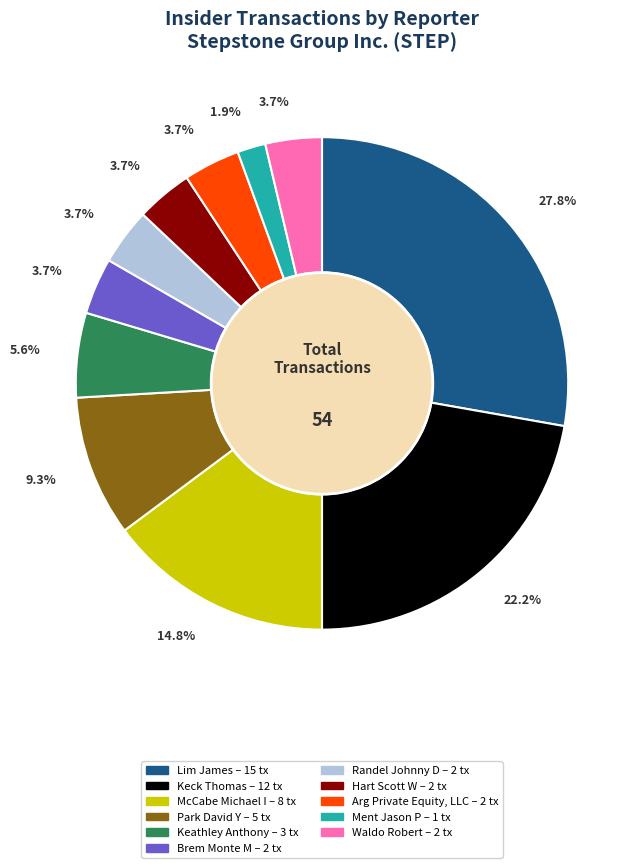

True or false: Arg Private Equity, LLC accounts for 11% of the total.

False